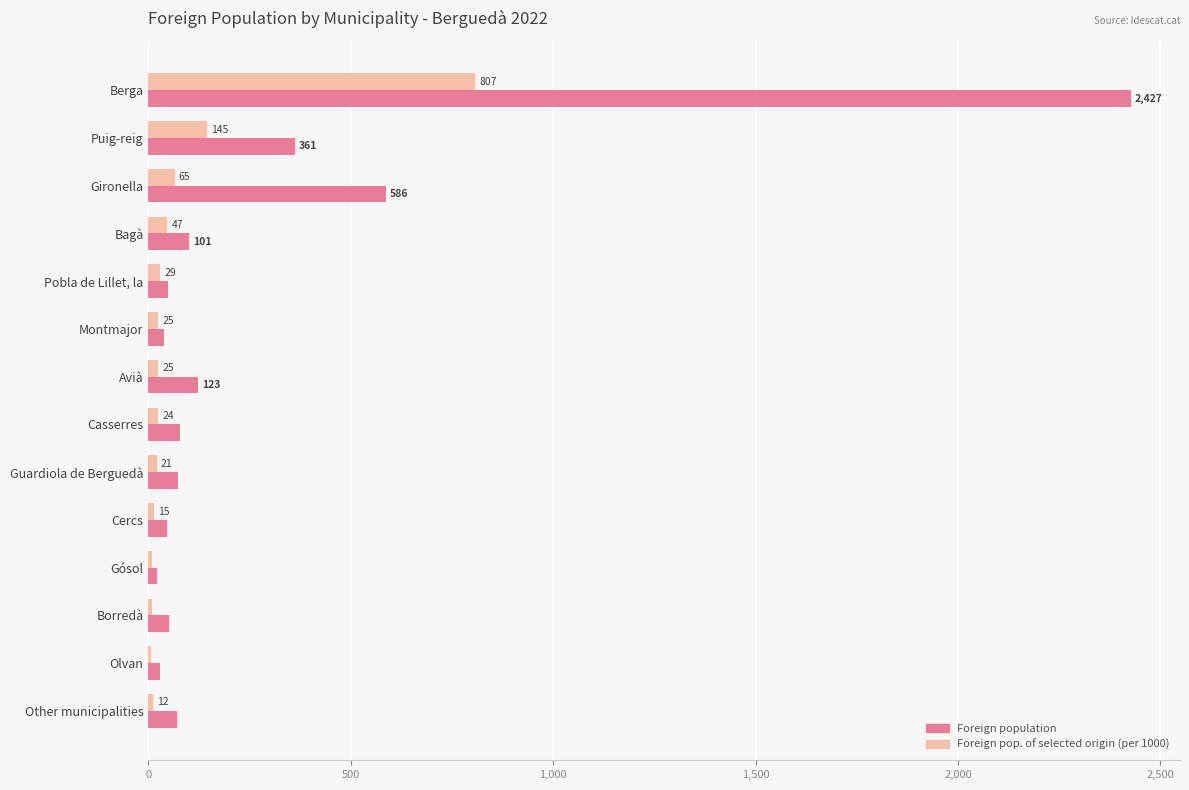

What is the greatest value displayed?

2427